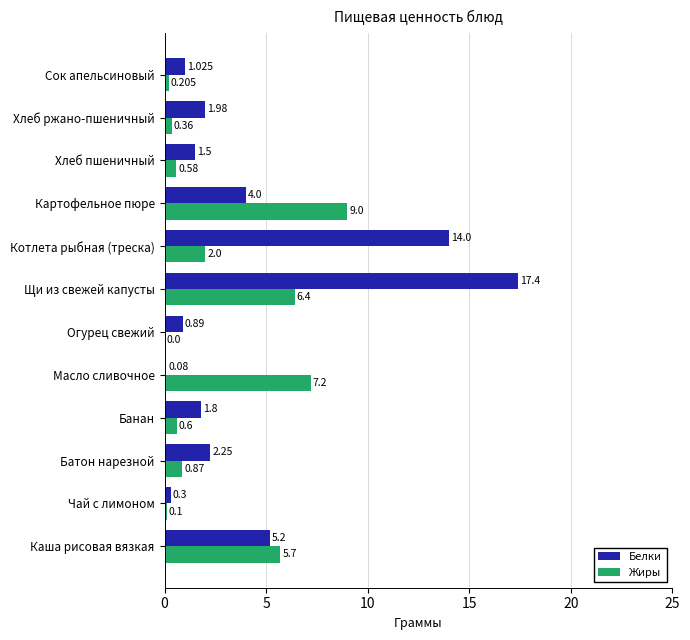

At which category does the chart reach its peak across all series?

Щи из свежей капусты